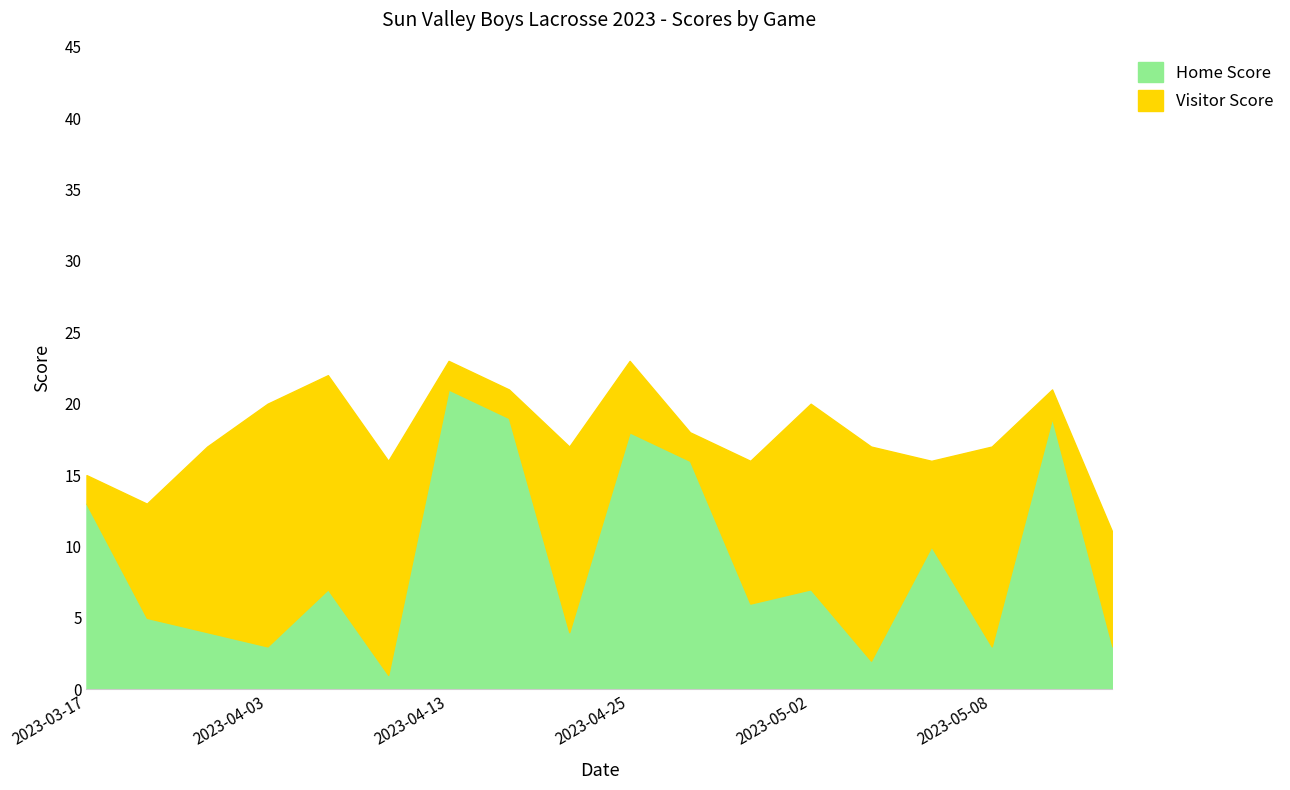

Reading left to right, list all the values displayed in this chart.

Home Score: 13	5	4	3	7	1	21	19	4	18	16	6	7	2	10	3	19	3
Visitor Score: 2	8	13	17	15	15	2	2	13	5	2	10	13	15	6	14	2	8